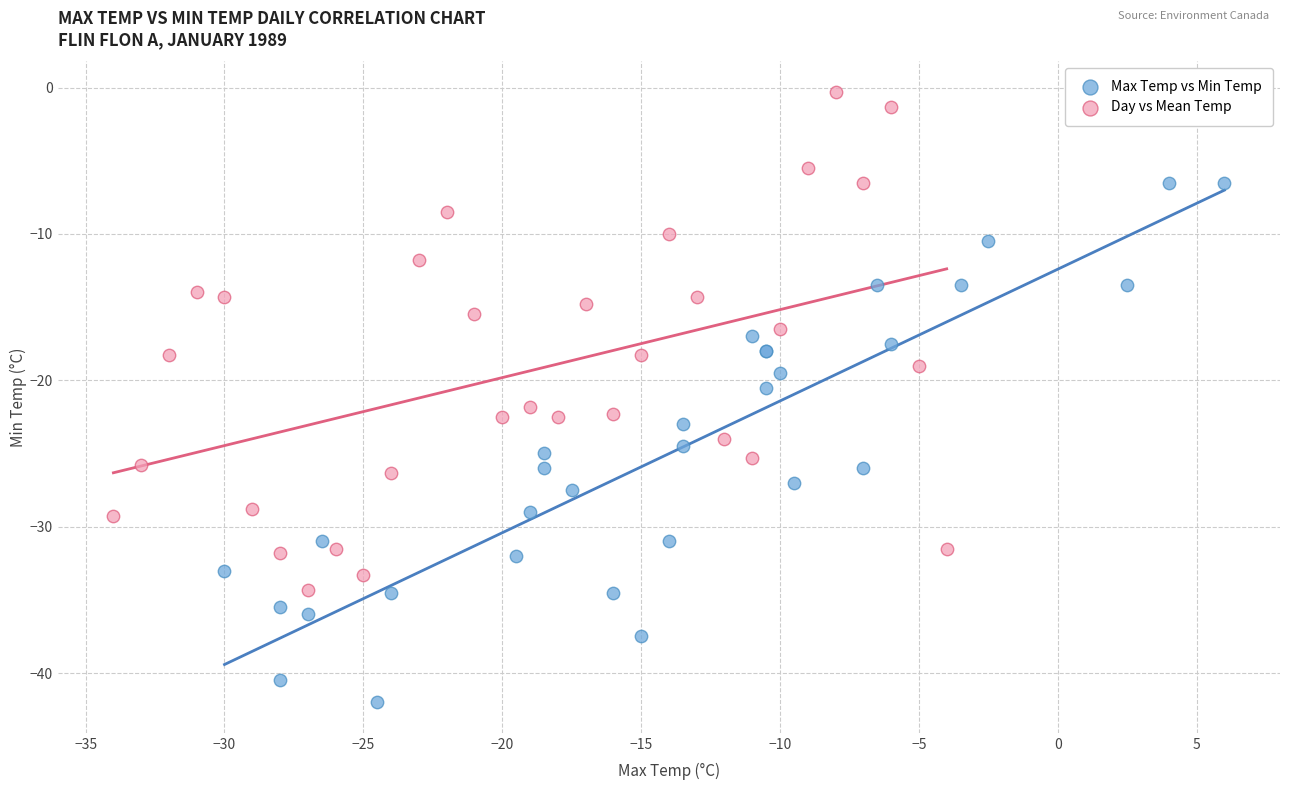

Which series reaches the minimum Y coordinate?

Max Temp vs Min Temp